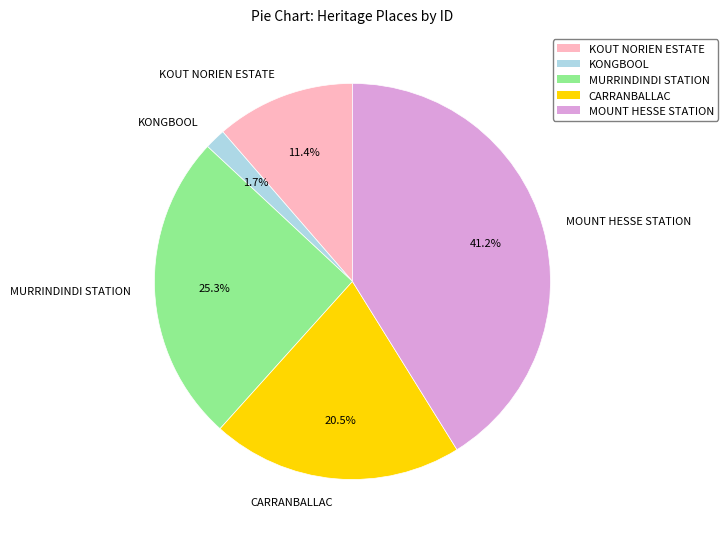

To the nearest percent, what is the combined percentage of CARRANBALLAC and MOUNT HESSE STATION?

62%